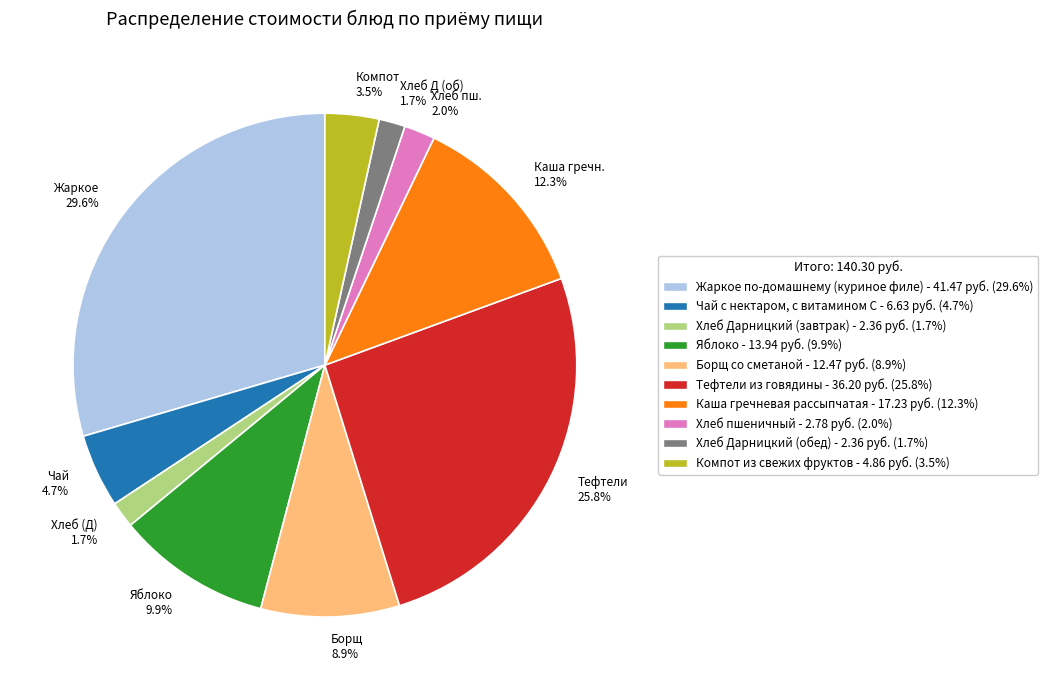

Is there any slice that represents more than half of the pie?

No